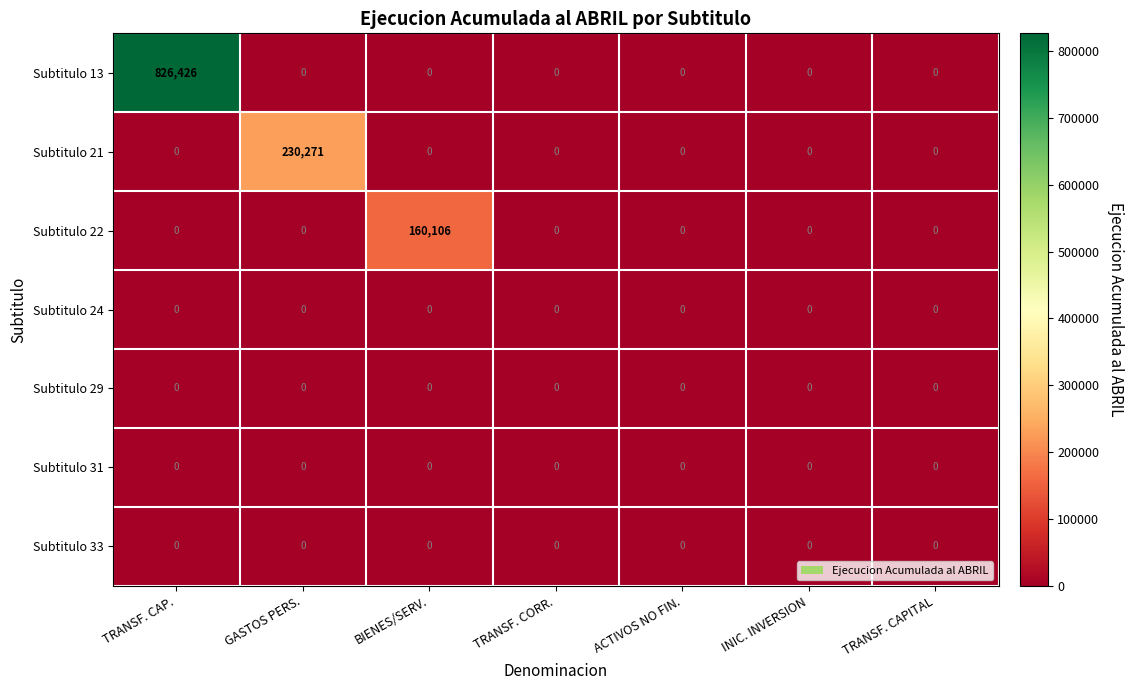

Which category has the highest value across all series?

TRANSF. CAP.